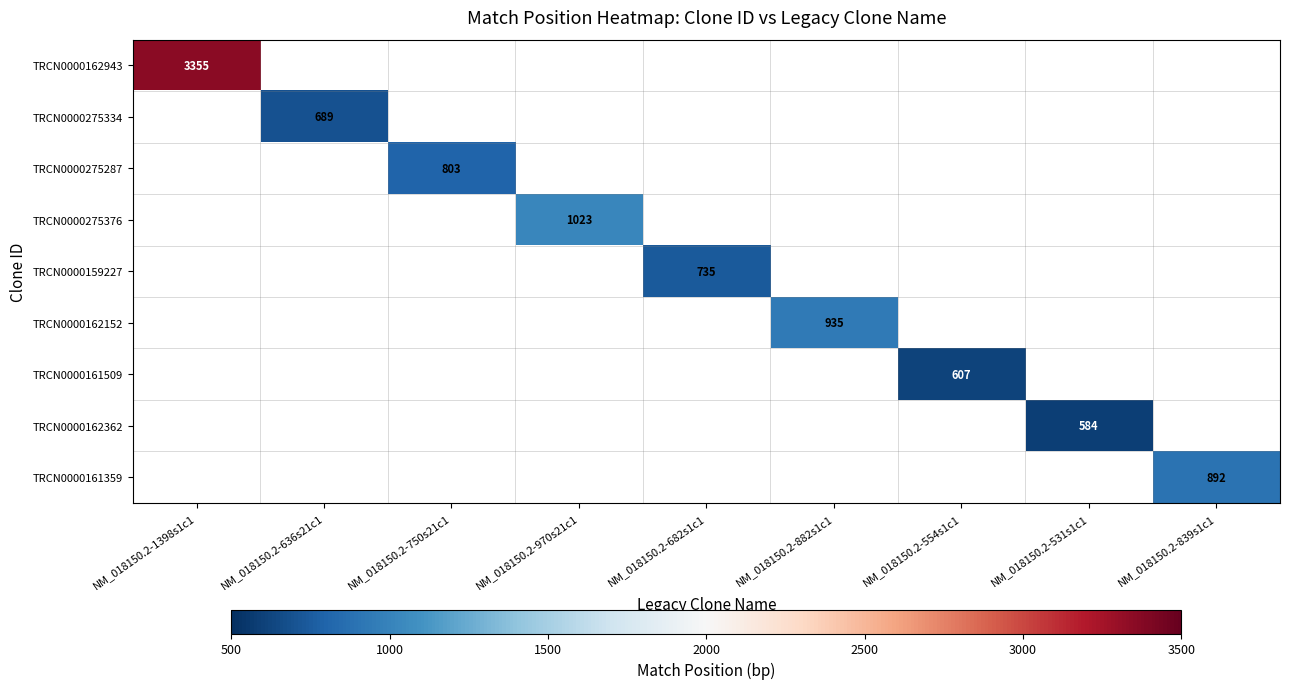

How many values in TRCN0000159227 are above zero?

1